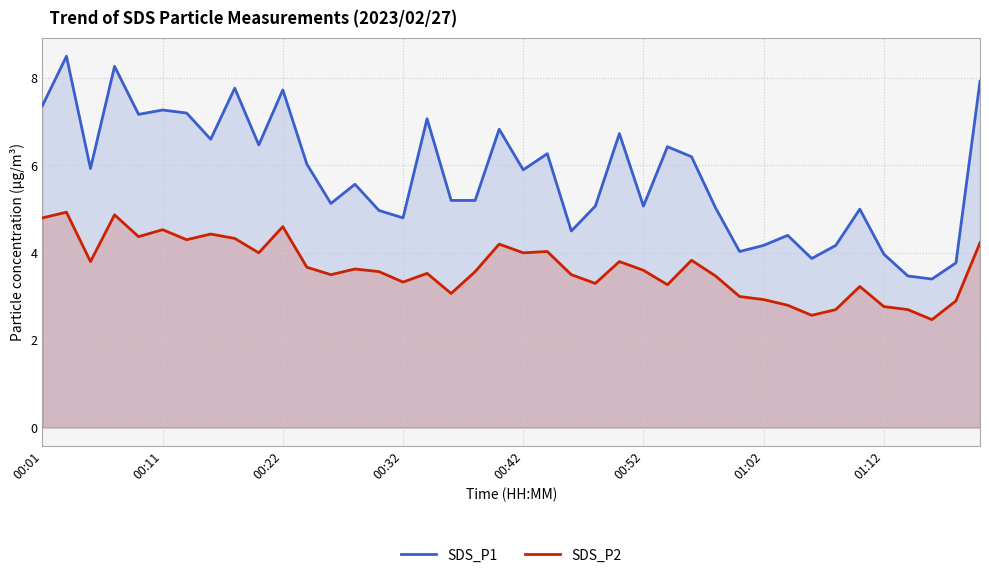

Read the SDS_P1 value at 29.

4.0